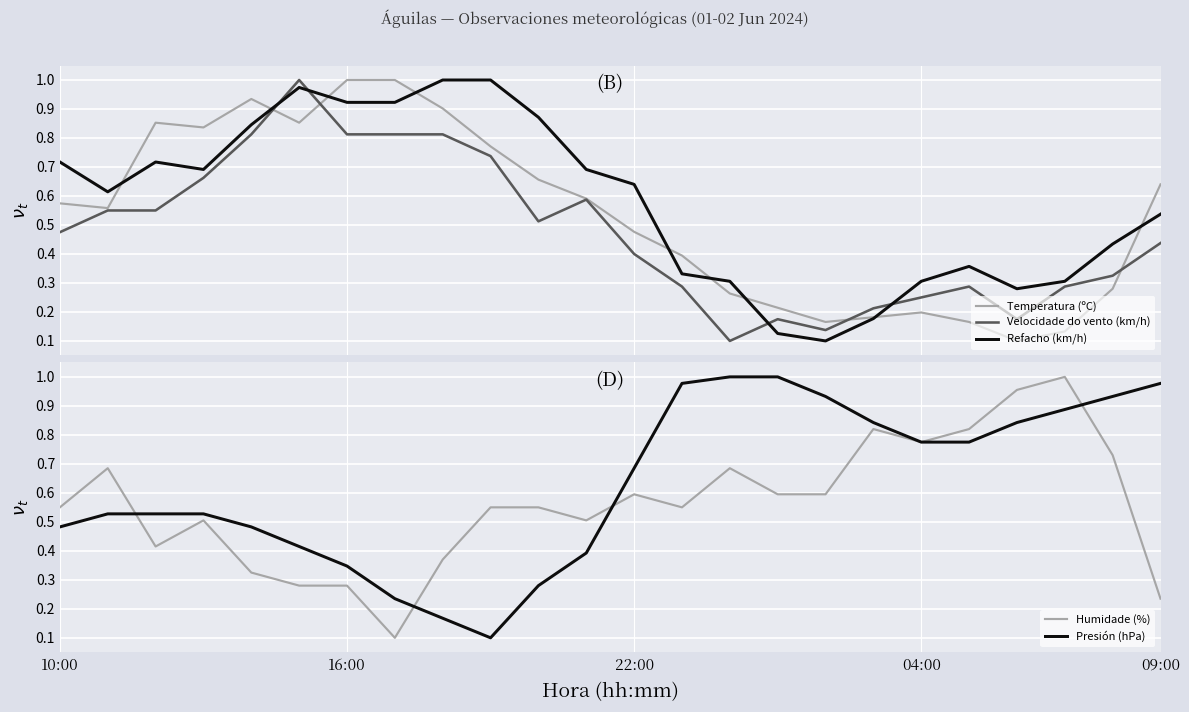

After their last crossing, which series has the higher values: Refacho (km/h) or Velocidade do vento (km/h)?

Refacho (km/h)